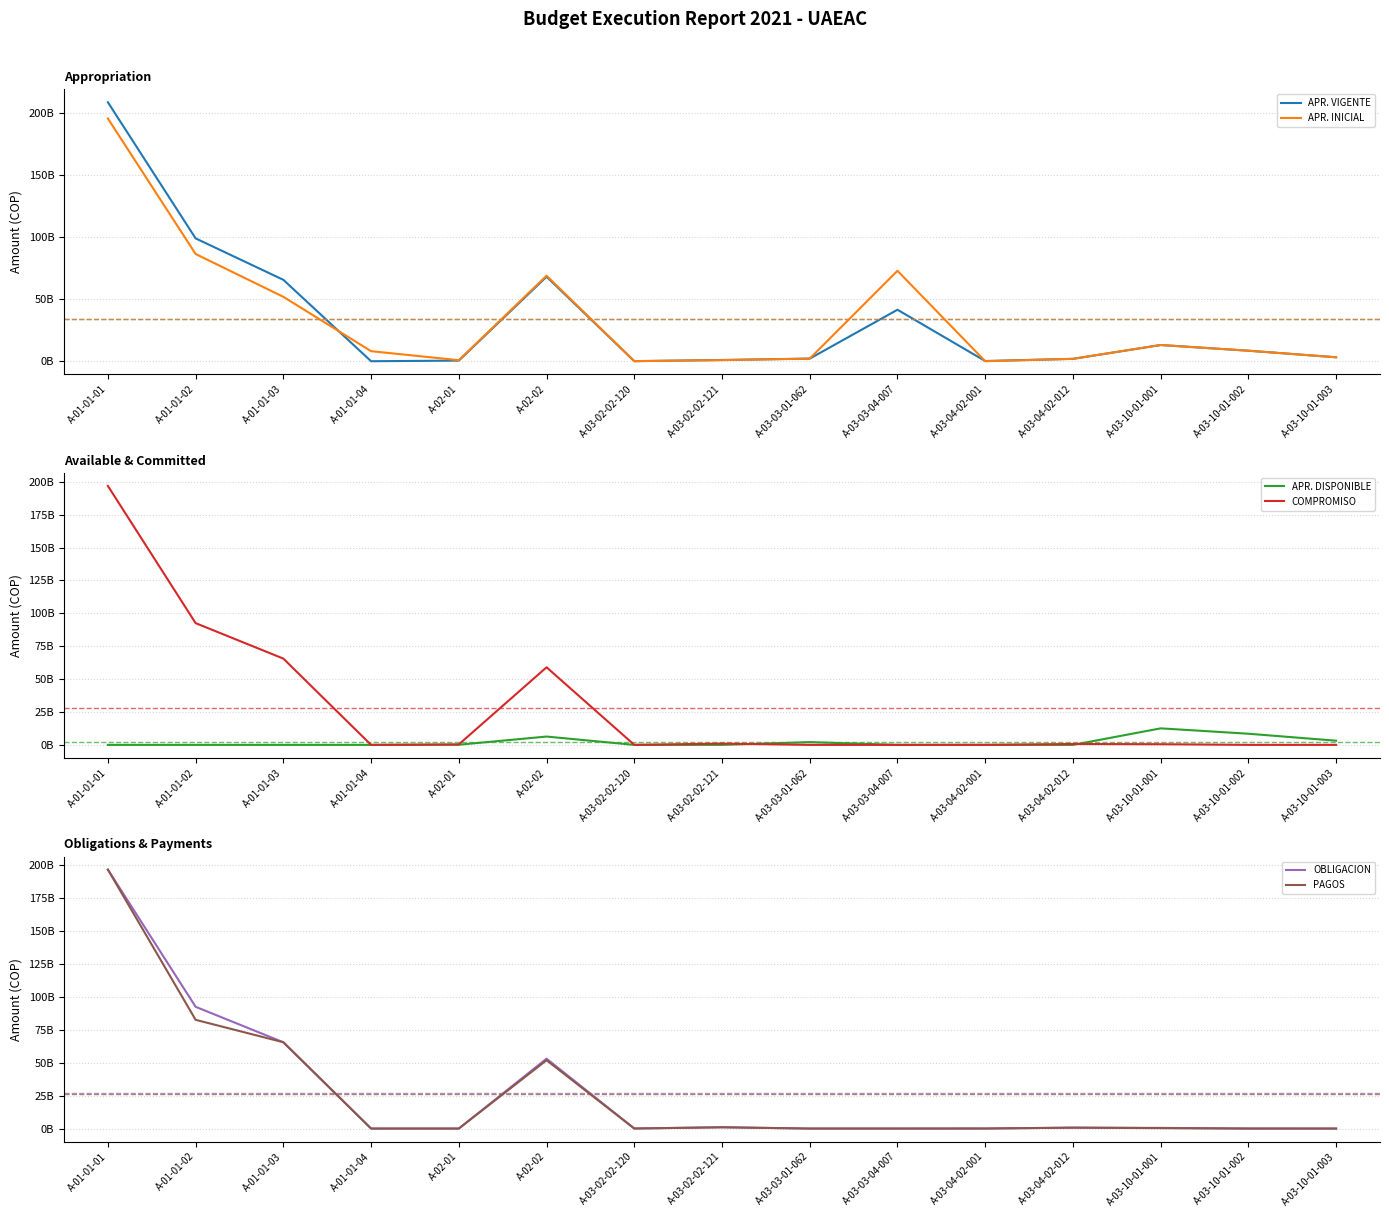

Which category has the lowest value in the APR. VIGENTE series?

A-01-01-04